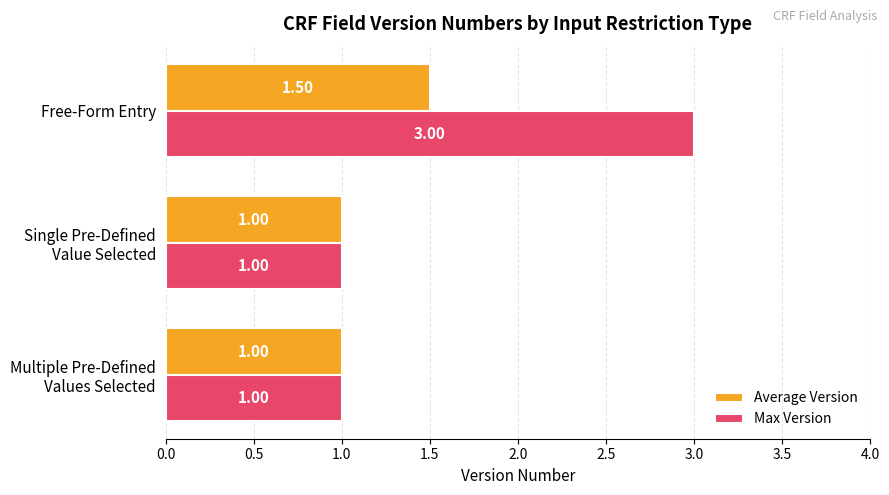

Rank the series by their average value, from lowest to highest.

Average Version, Max Version